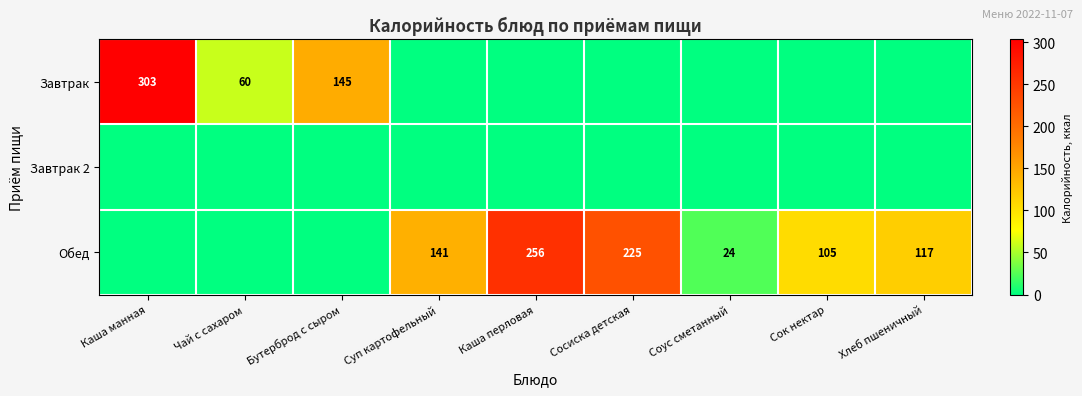

True or false: Обед has a value of 195.1 at Суп картофельный.

False